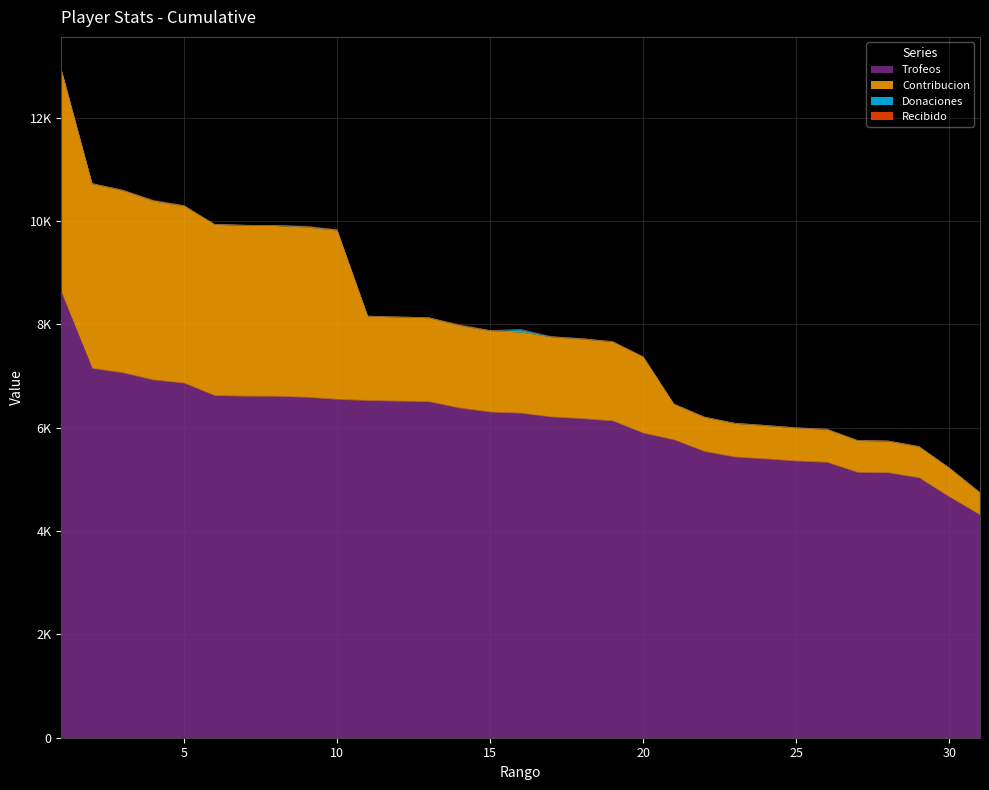

Rank the categories by Donaciones value from highest to lowest.

16, 9, 1, 2, 3, 4, 5, 6, 7, 8, 10, 11, 12, 13, 14, 15, 17, 18, 19, 20, 21, 22, 23, 24, 25, 26, 27, 28, 29, 30, 31